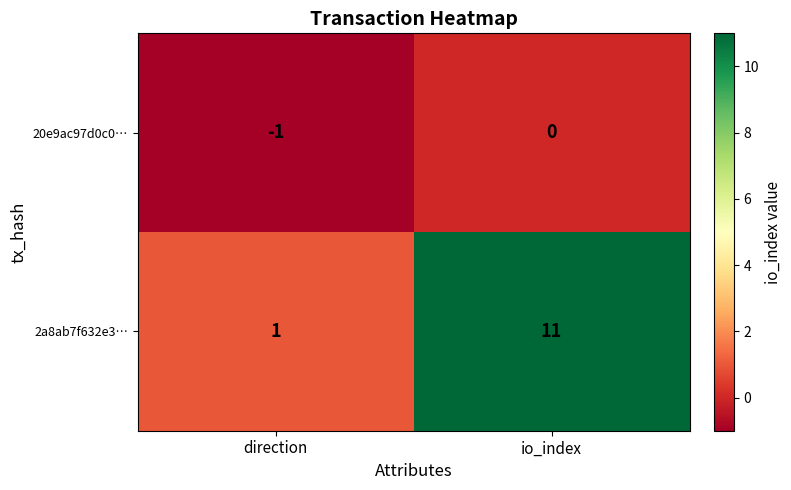

What is the sum of the 2a8ab7f632e3… values at direction and io_index?

12